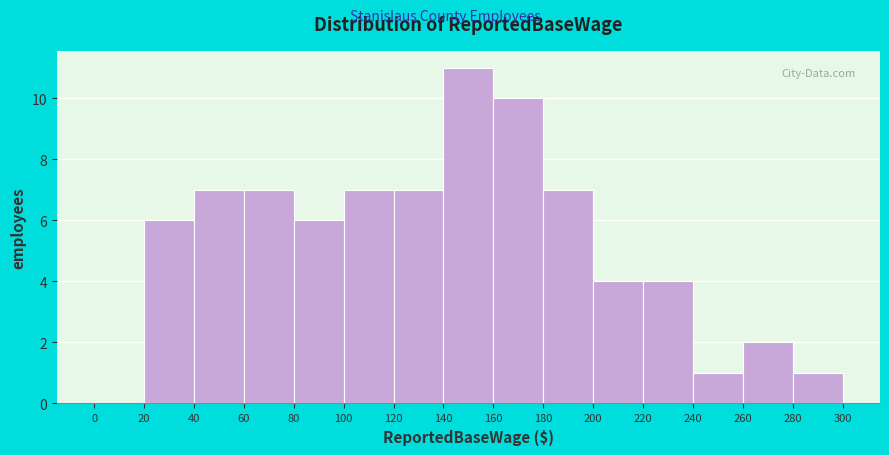

Reading left to right, what are all the values shown in this chart?

0=0	20=6	40=7	60=7	80=6	100=7	120=7	140=11	160=10	180=7	200=4	220=4	240=1	260=2	280=1